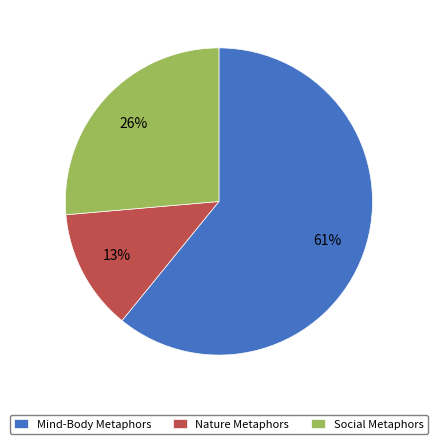

Which category accounts for the majority?

Mind-Body Metaphors